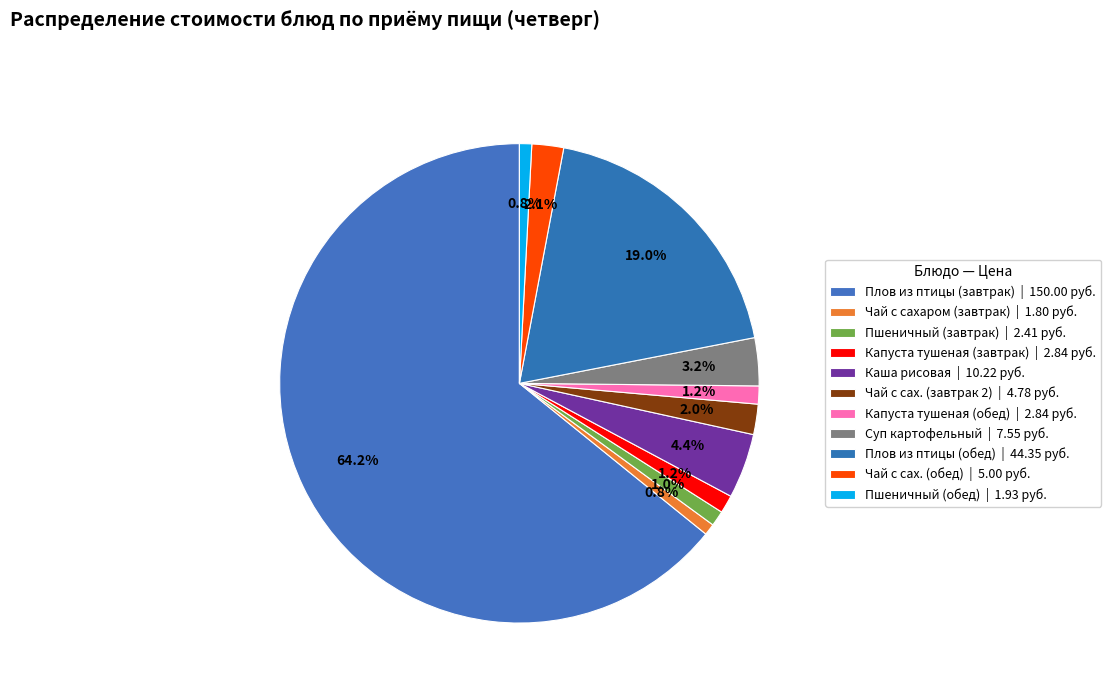

Count the number of slices in the pie.

11